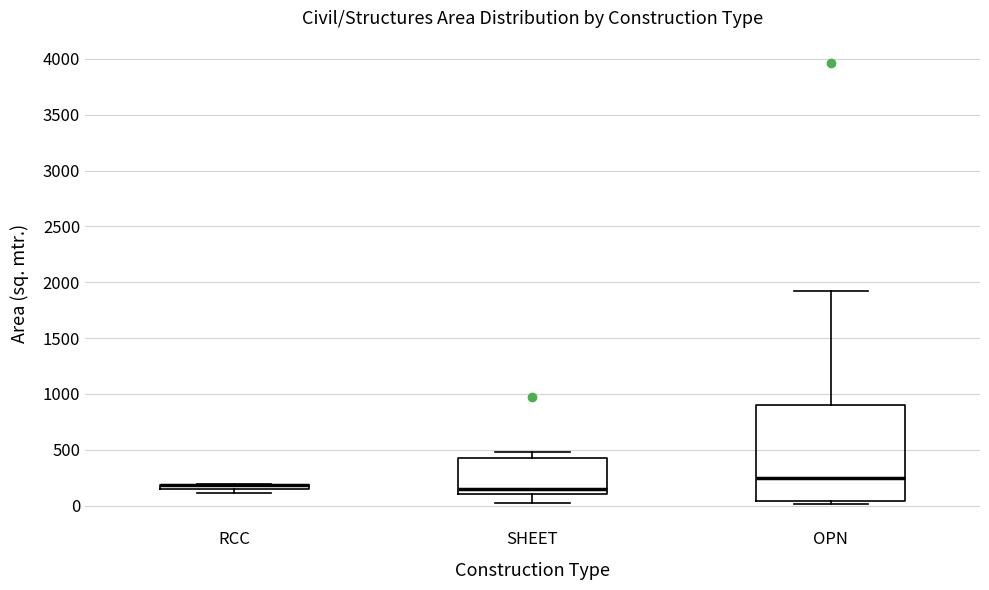

Which box is the tallest, from its lower edge to its upper edge?

OPN